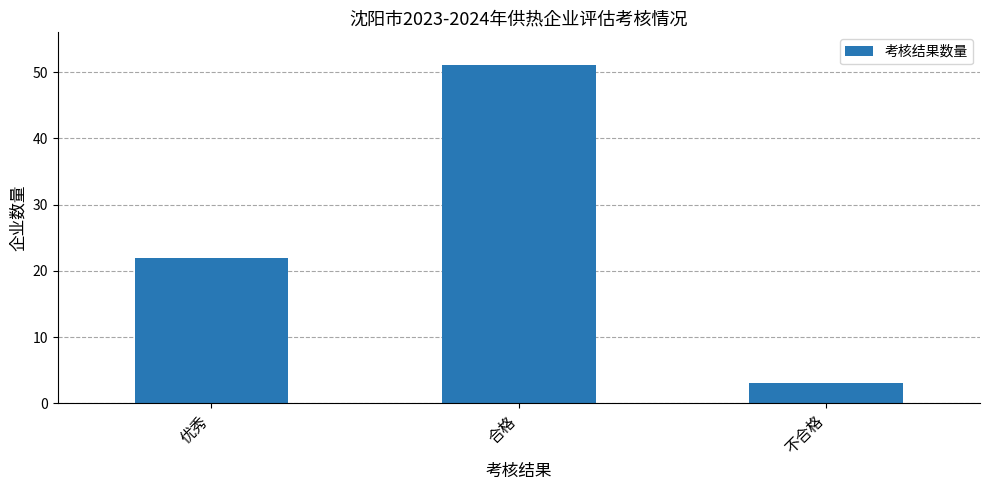

What is the change in value from 合格 to 不合格?

-48